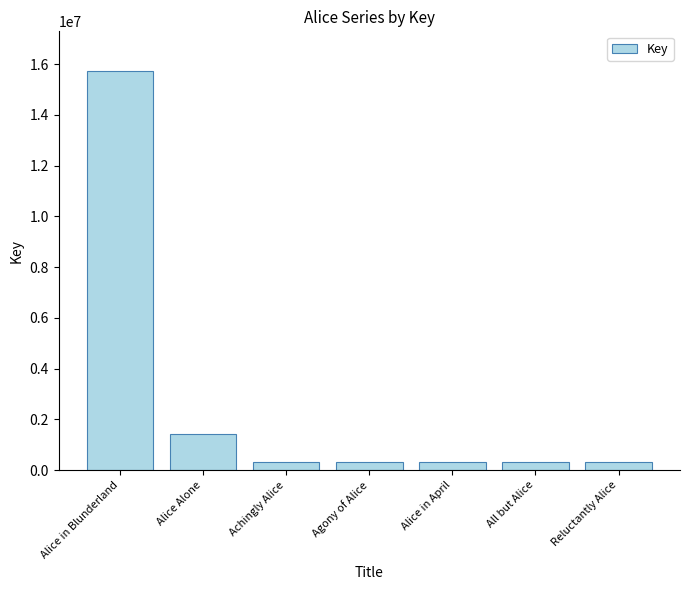

Does the chart contain stacked bars?

No